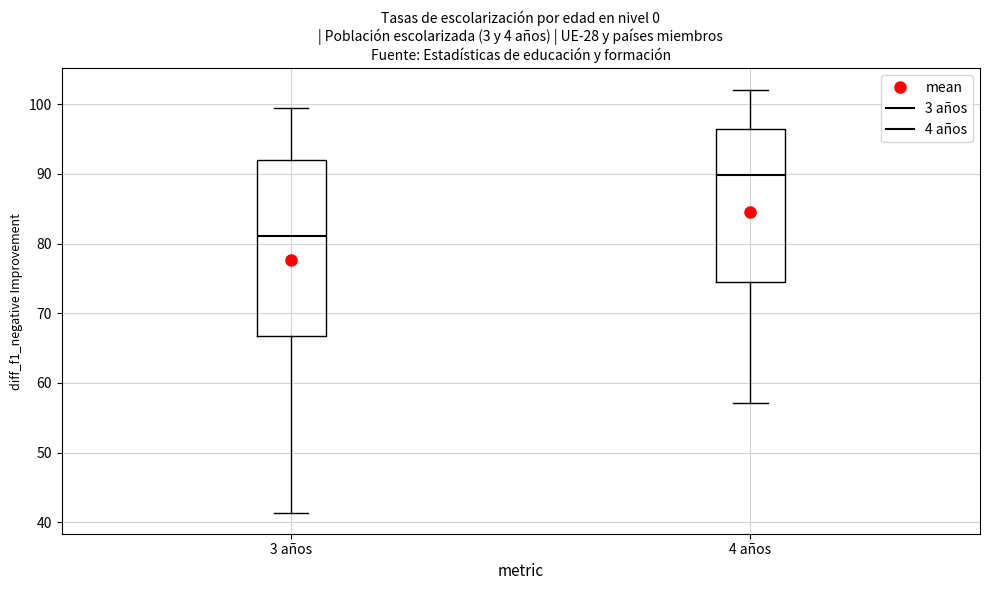

Reading left to right, read every box against the y-axis: the position of its median line, the range the box covers, and the ends of its whiskers. The values are not printed on the chart, so give them approximately, as read against the axis.

3 años: median 81, box 67 to 92, whiskers 41 to 100
4 años: median 90, box 74 to 96, whiskers 57 to 102